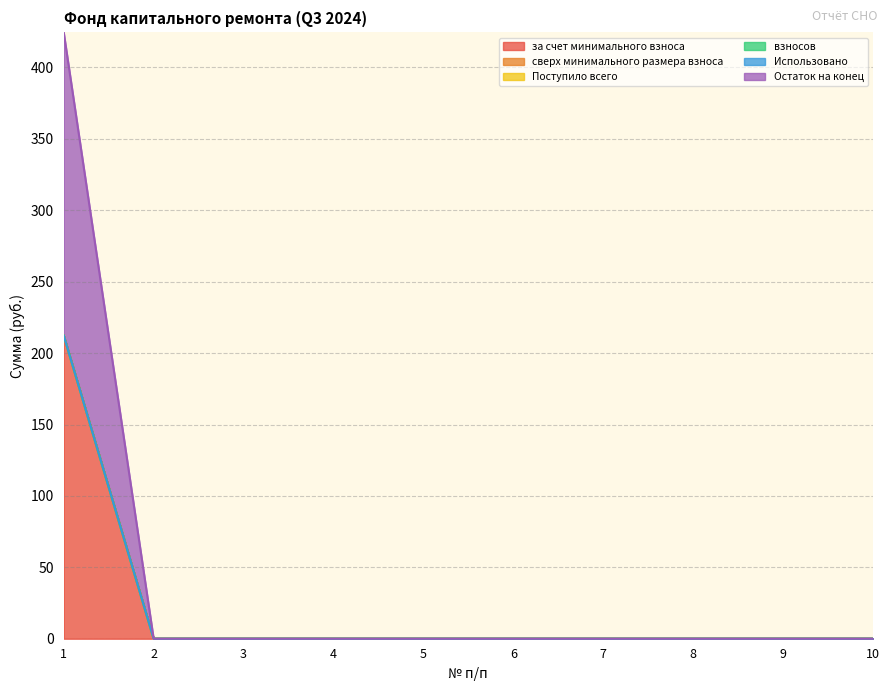

How many distinct data groups are displayed?

6